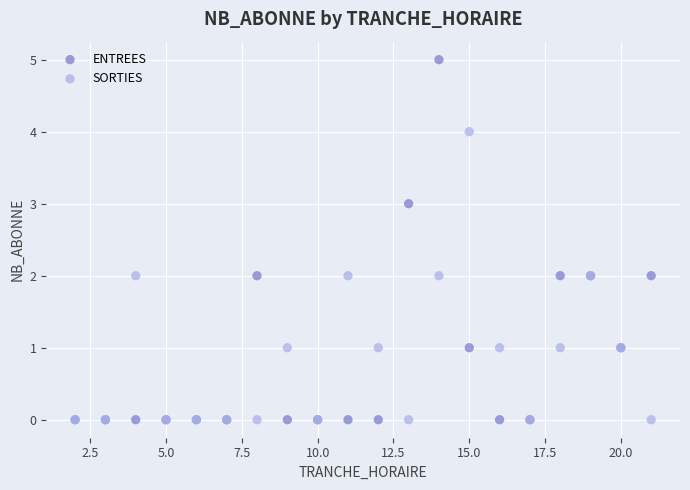

What are all the series names shown in the legend?

ENTREES, SORTIES